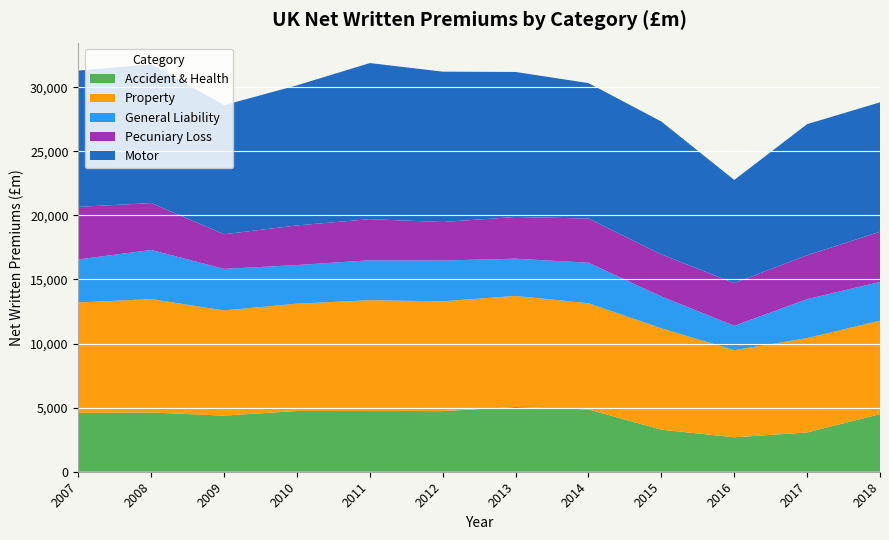

Reading left to right, what are all the values shown in this chart?

Accident & Health: 2007=4596.4	2008=4618.7	2009=4378.2	2010=4736.4	2011=4733.7	2012=4729.9	2013=5052.0	2014=4862.1	2015=3280.0	2016=2687.2	2017=3063.3	2018=4492.9
Property: 2007=8609.5	2008=8848.0	2009=8203.5	2010=8375.1	2011=8646.8	2012=8566.5	2013=8665.1	2014=8282.0	2015=7910.2	2016=6794.3	2017=7359.7	2018=7295.6
General Liability: 2007=3353.3	2008=3833.9	2009=3240.6	2010=3011.3	2011=3114.7	2012=3180.1	2013=2901.8	2014=3160.4	2015=2483.6	2016=1906.6	2017=3040.6	2018=3017.3
Pecuniary Loss: 2007=4100.8	2008=3658.1	2009=2704.5	2010=3091.8	2011=3205.4	2012=3003.3	2013=3255.2	2014=3446.9	2015=3278.5	2016=3327.6	2017=3422.1	2018=3914.2
Motor: 2007=10633.8	2008=10830.6	2009=10068.6	2010=10927.4	2011=12177.8	2012=11728.9	2013=11309.5	2014=10564.9	2015=10366.3	2016=8045.0	2017=10228.9	2018=10097.1